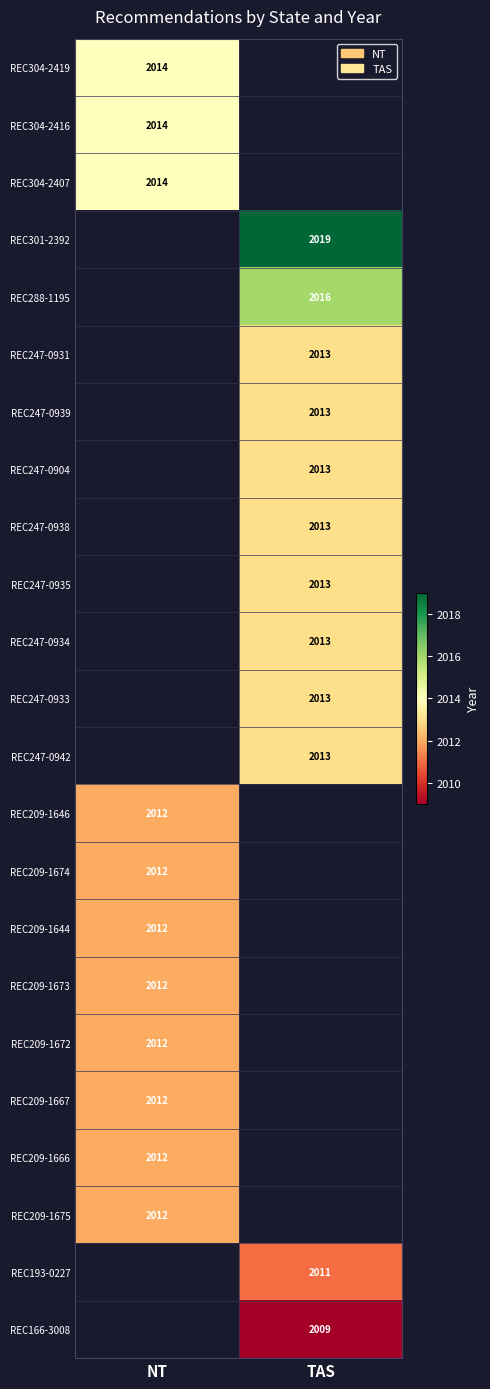

Is the value of REC209-1646 at NT greater than the value of REC304-2419 at NT?

No